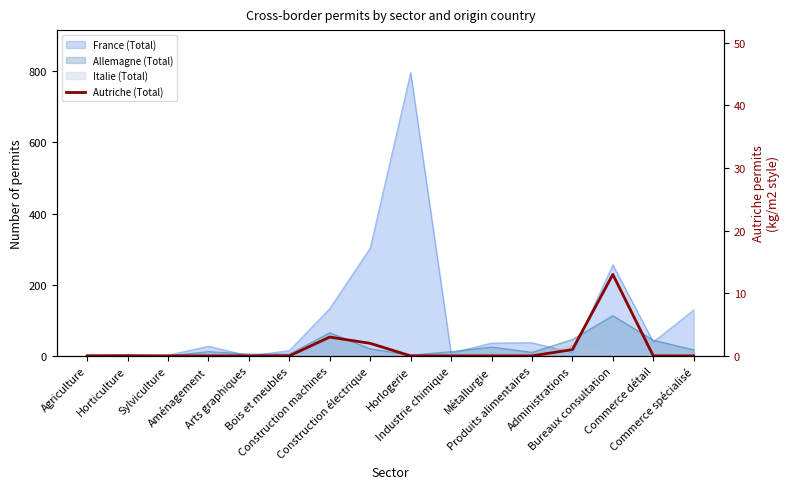

Between Commerce spécialisé and Commerce détail, which is larger?

Commerce spécialisé